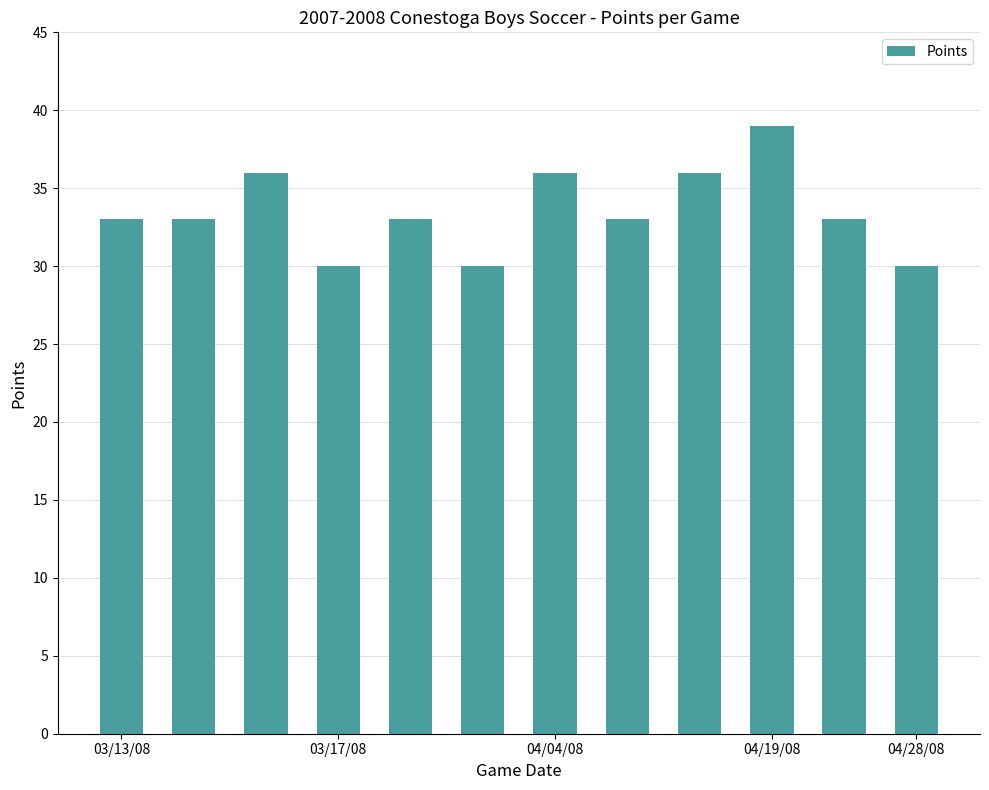

What is the smallest value displayed?

30